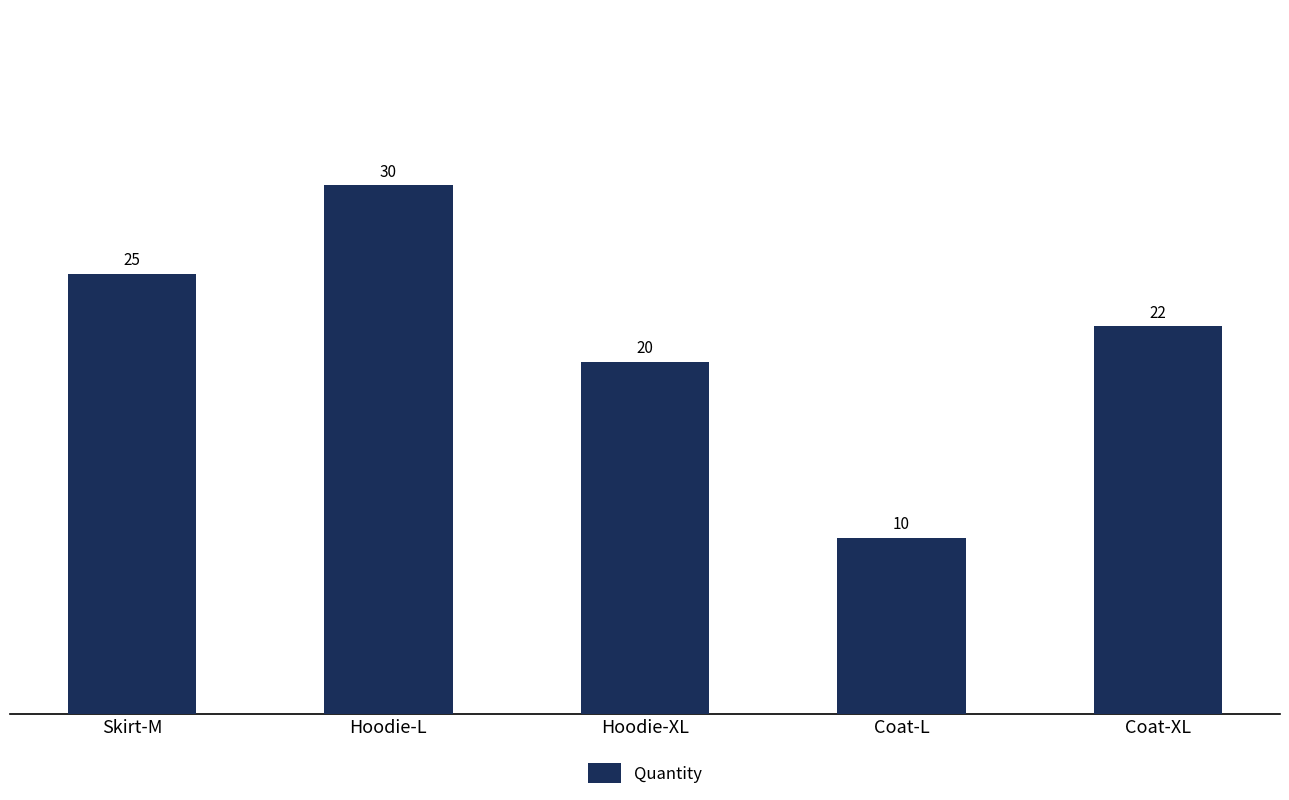

The value at Skirt-M is 13. True or false?

False